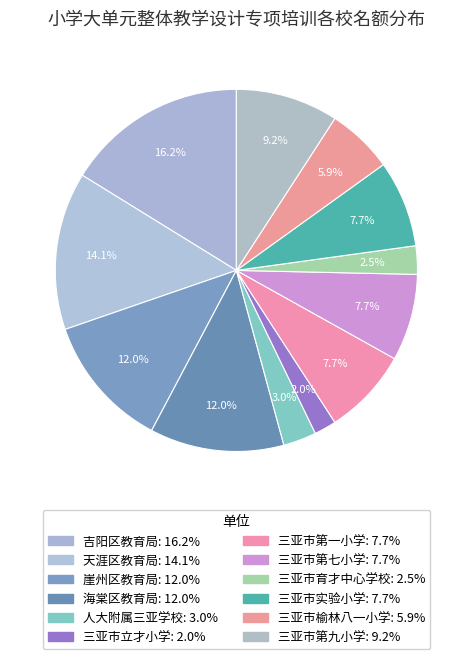

How many slices are in this pie chart?

12